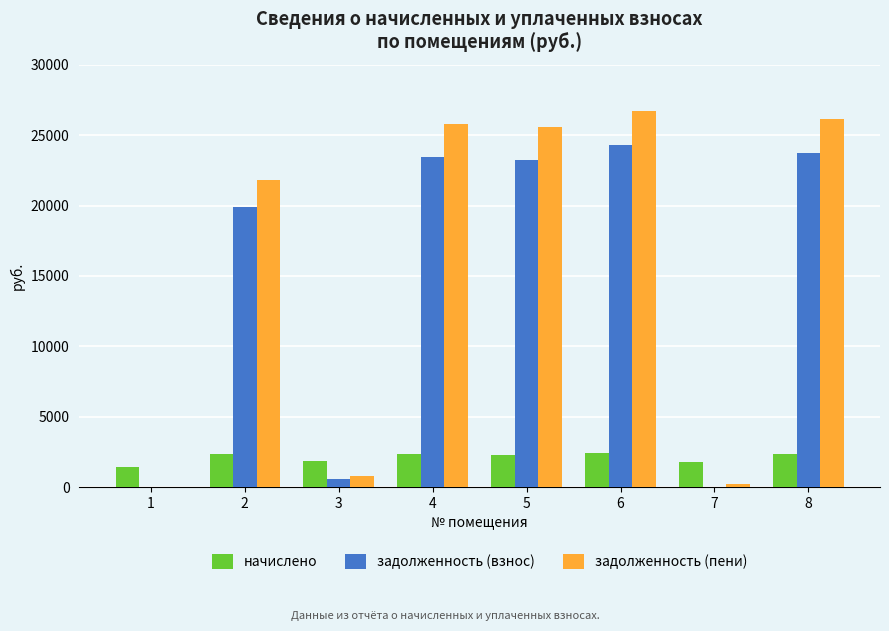

Is it true that начислено equals 2359.5 at 8?

True